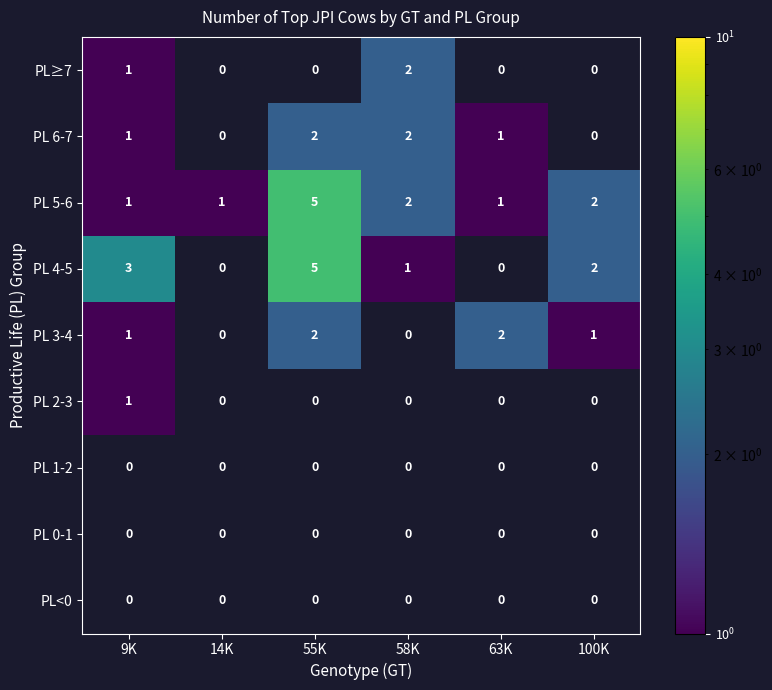

At which category is the sum across all series the highest?

55K